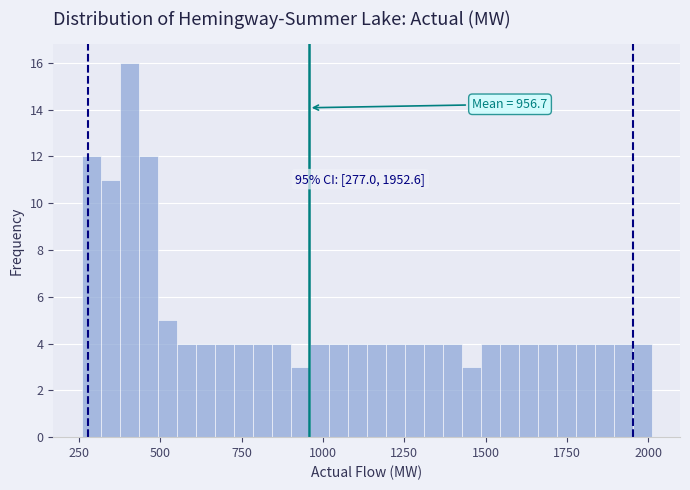

Read against the x-axis, roughly where is the centre of the tallest bar?

400